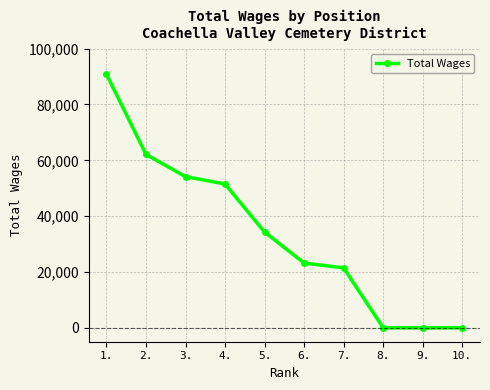

At which label does the data first exceed 34296?

1.